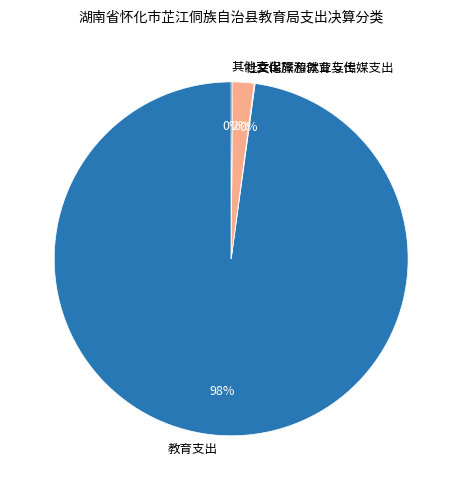

Which slice represents more than half of the pie?

教育支出